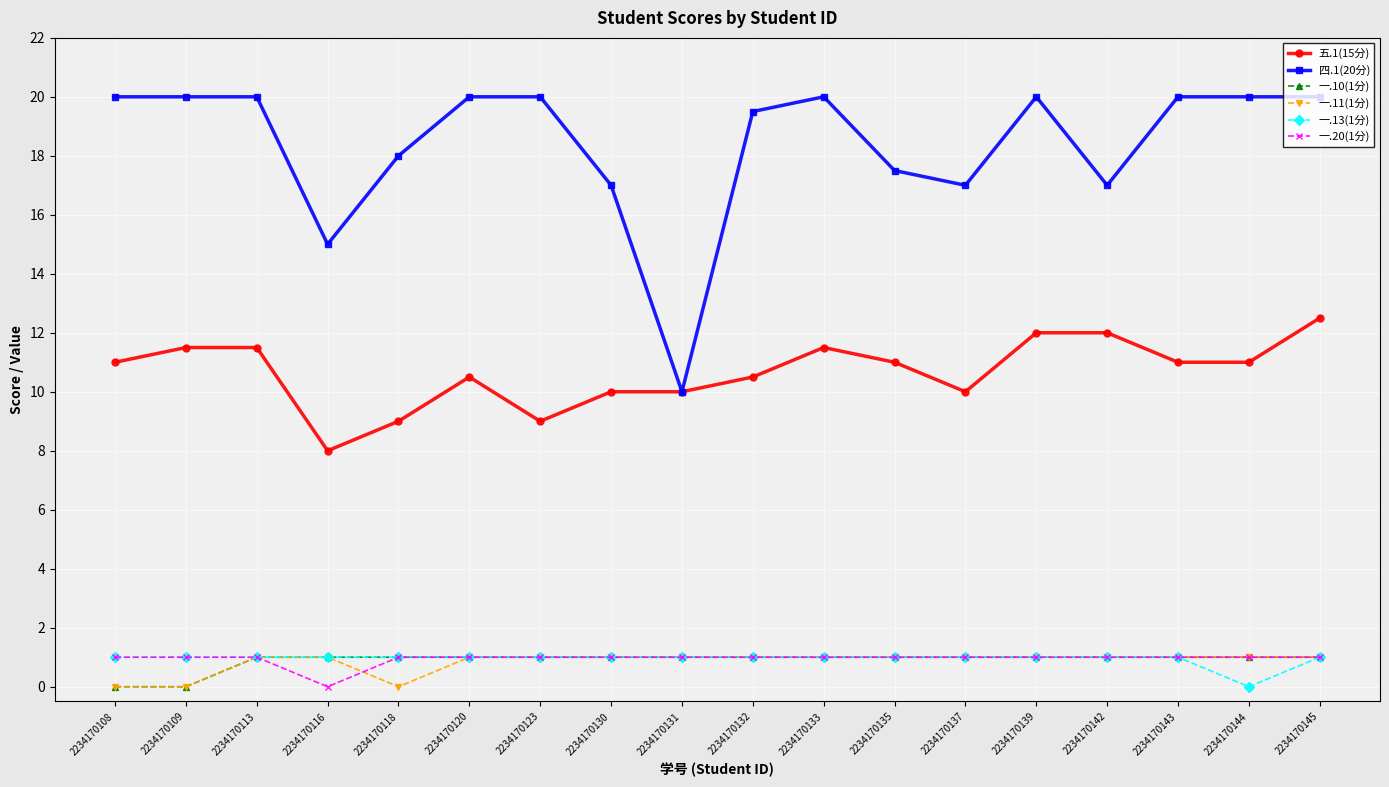

Which series has the largest total across all categories?

四.1(20分)